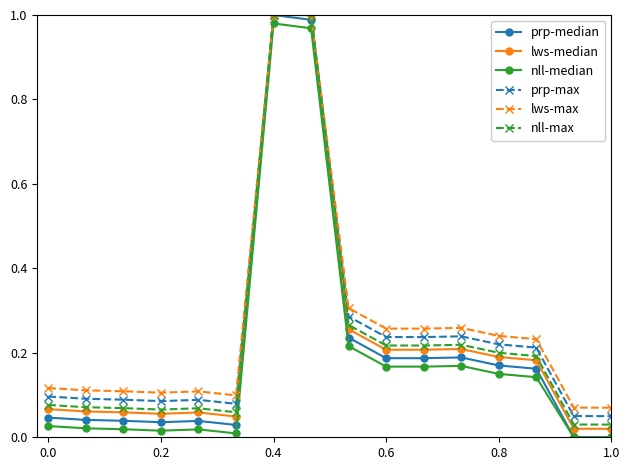

True or false: prp-max and nll-median intersect in this chart.

False